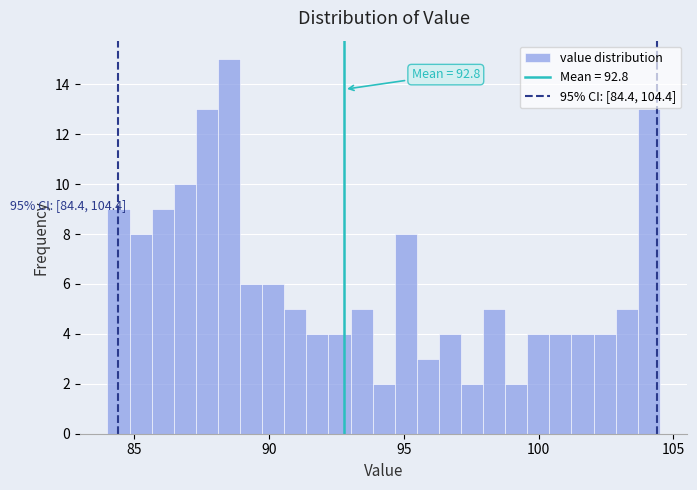

Read against the x-axis, roughly where is the centre of the tallest bar?

88.5